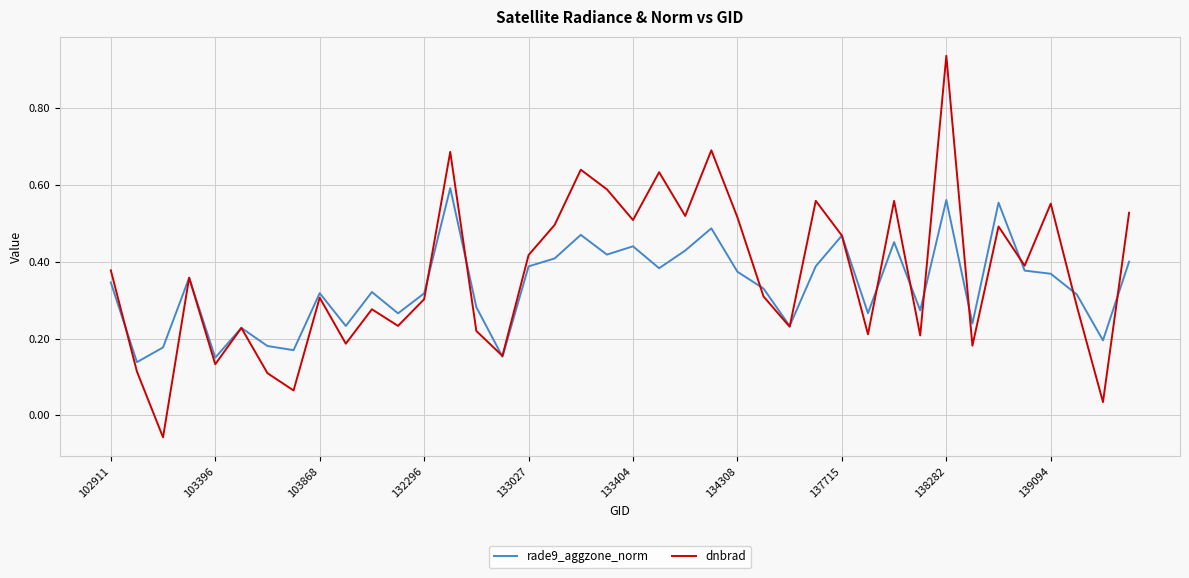

Rank the series by their maximum value, from highest to lowest.

dnbrad, rade9_aggzone_norm